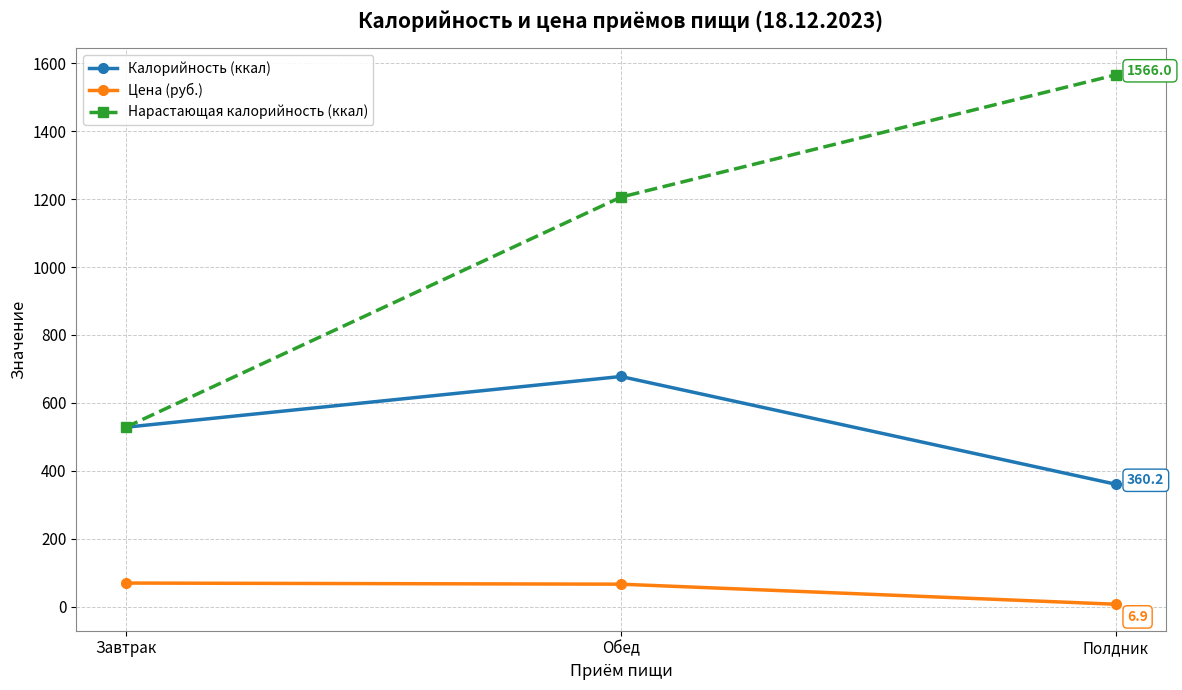

What is the sum of all Цена (руб.) values?

142.3